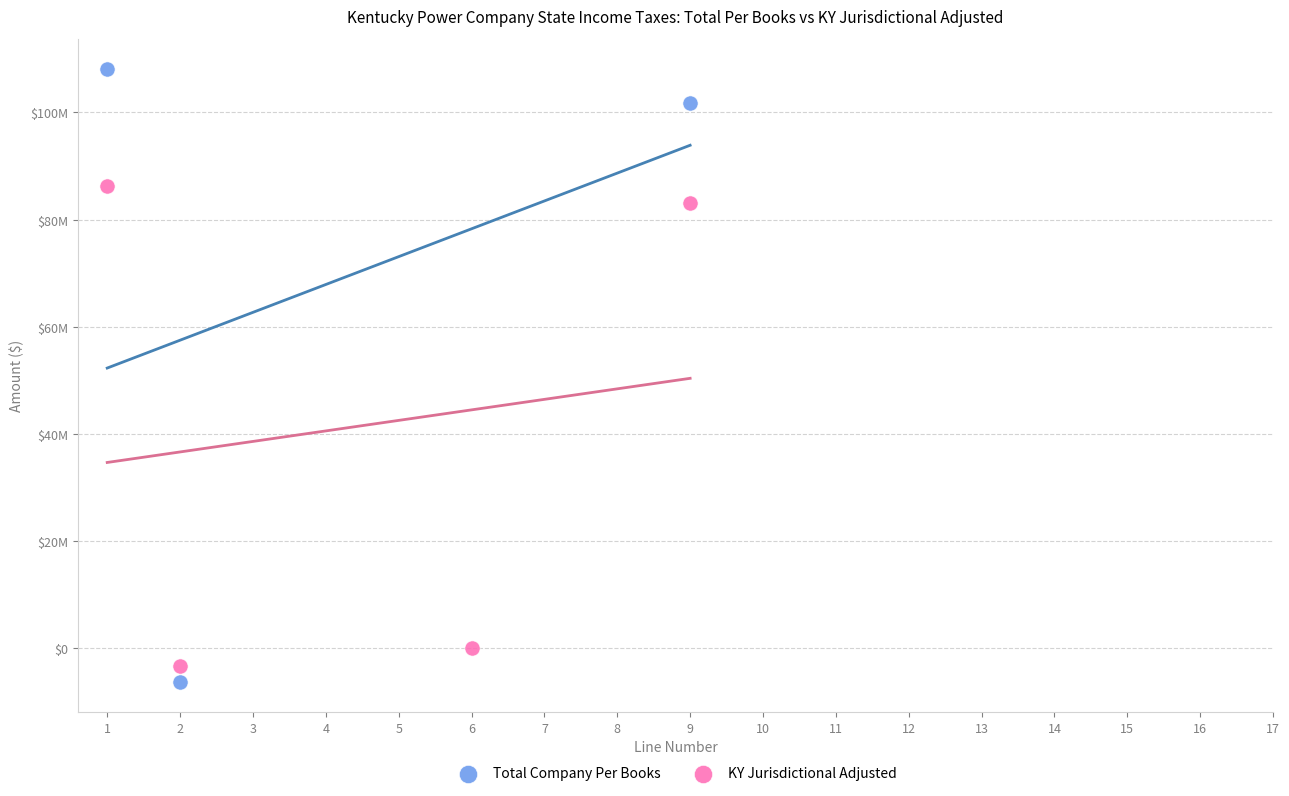

Which series has the largest Y range (max minus min)?

Total Company Per Books